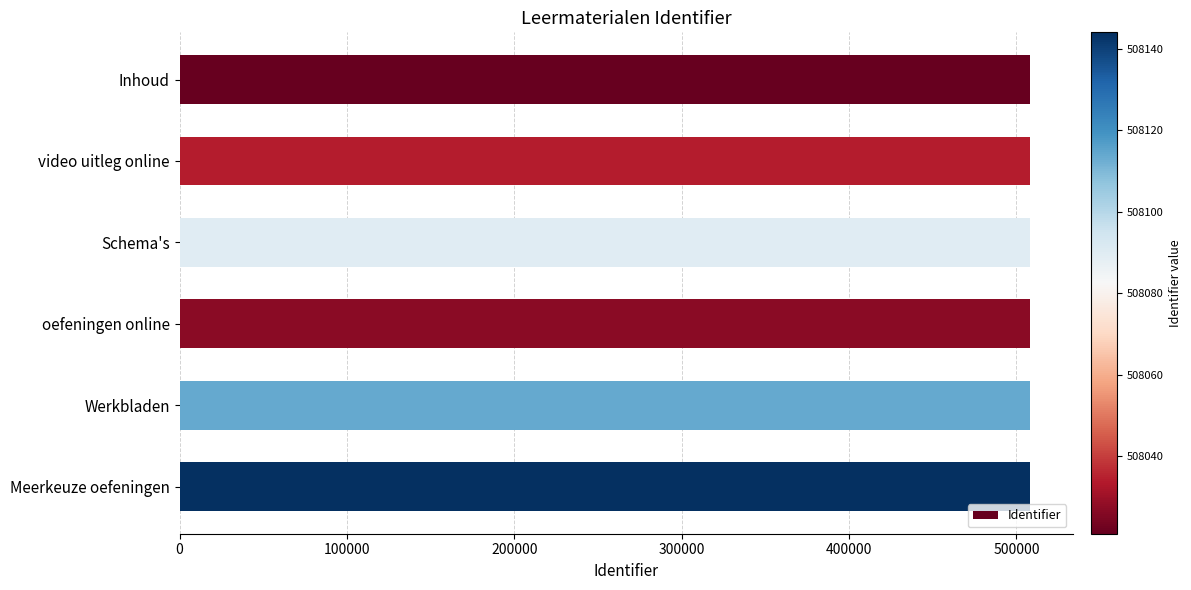

What is the label of the 4th bar from the bottom?

Schema's